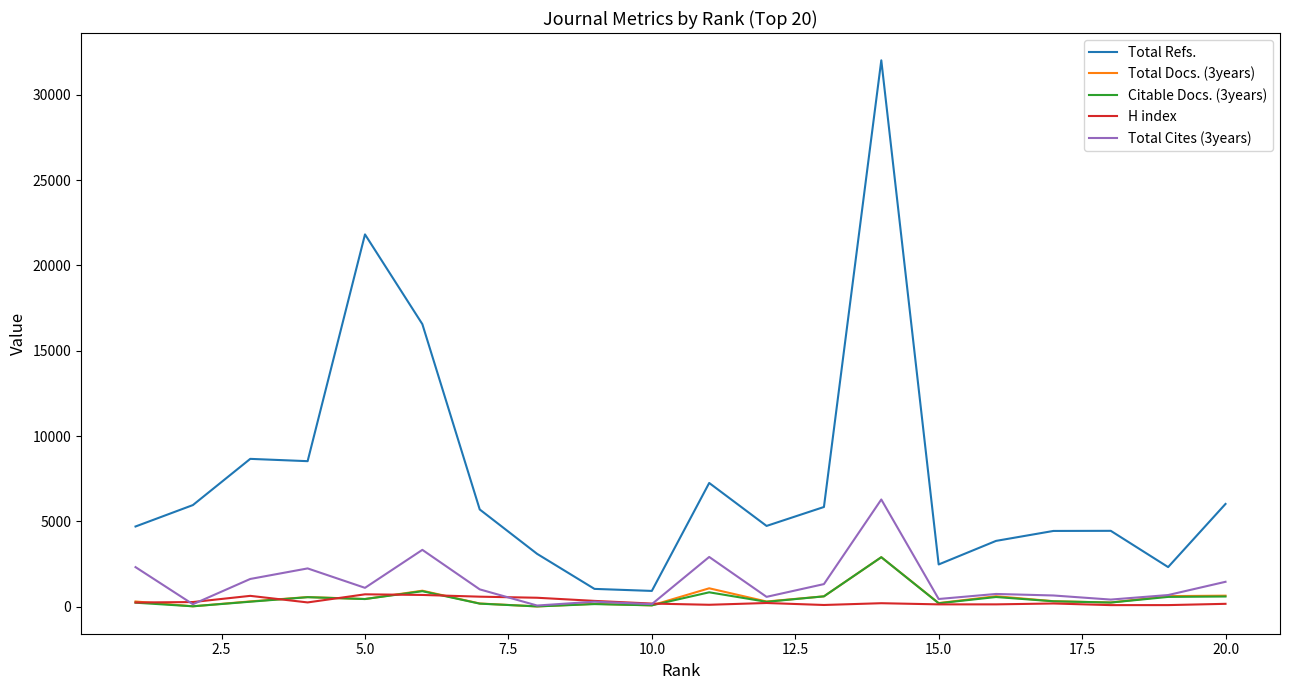

What is the greatest value displayed?

32018